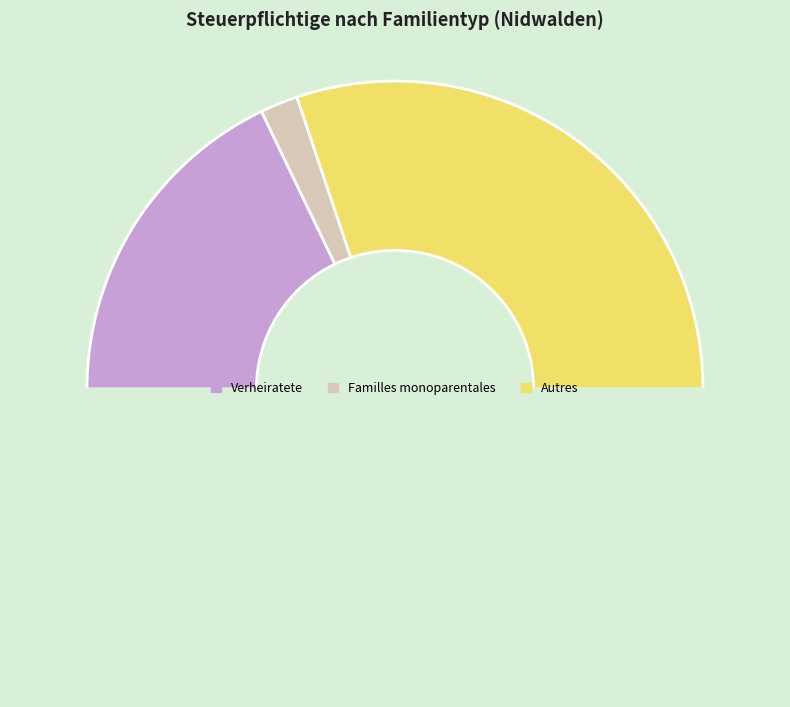

Count the number of slices in the pie.

4